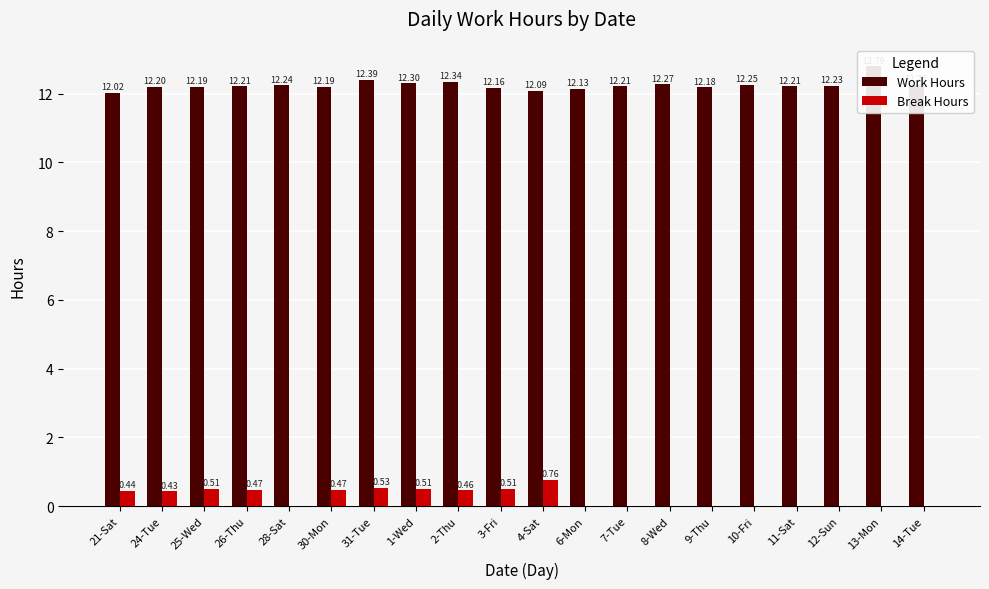

Does the chart contain any negative values?

No